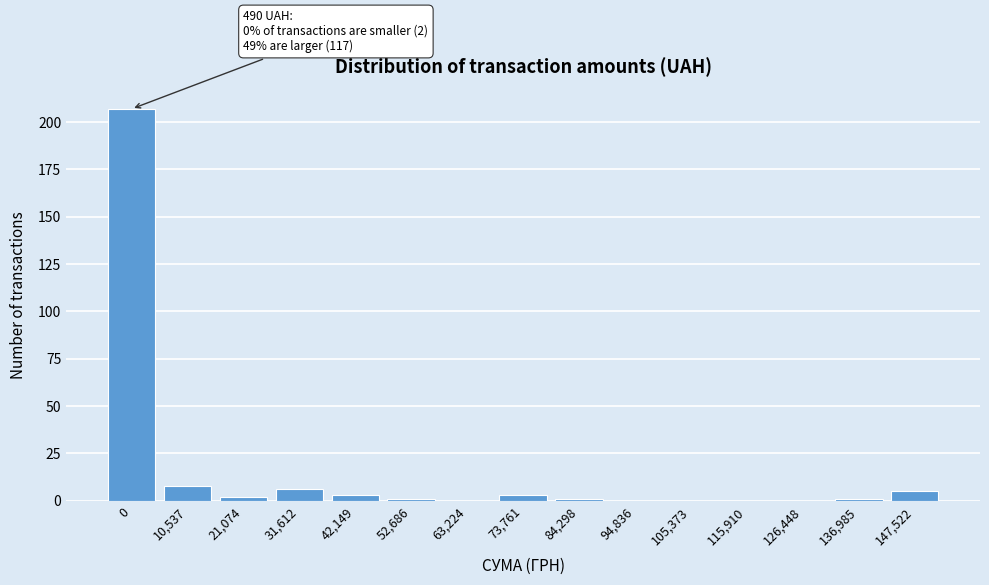

Reading left to right, transcribe all the data shown in this chart.

0=207	10,537=8	21,074=2	31,612=6	42,149=3	52,686=1	63,224=0	73,761=3	84,298=1	94,836=0	105,373=0	115,910=0	126,448=0	136,985=1	147,522=5